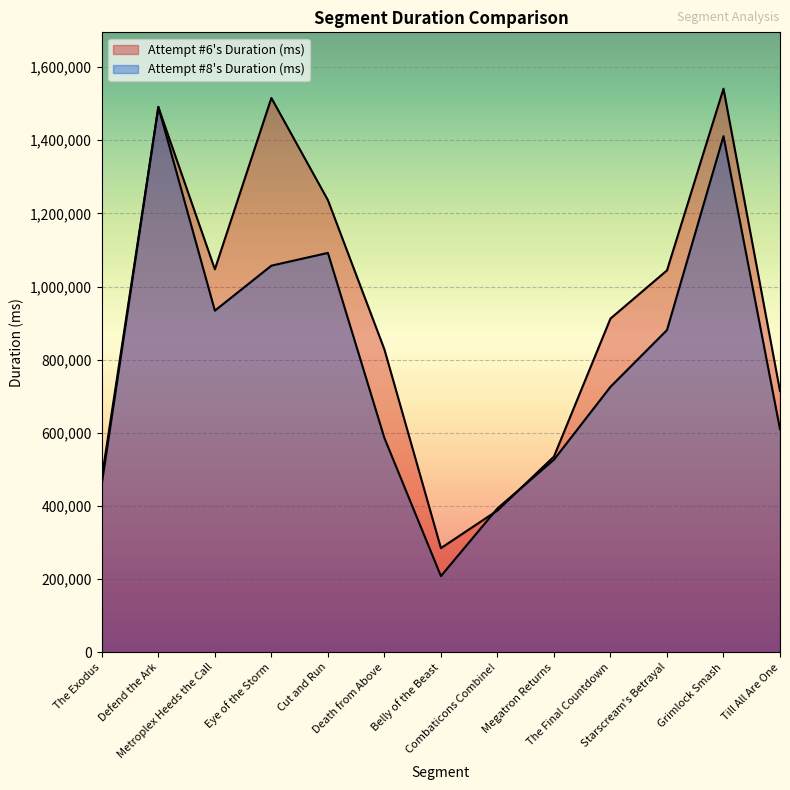

What is the label of the 2nd point from the right?

Grimlock Smash